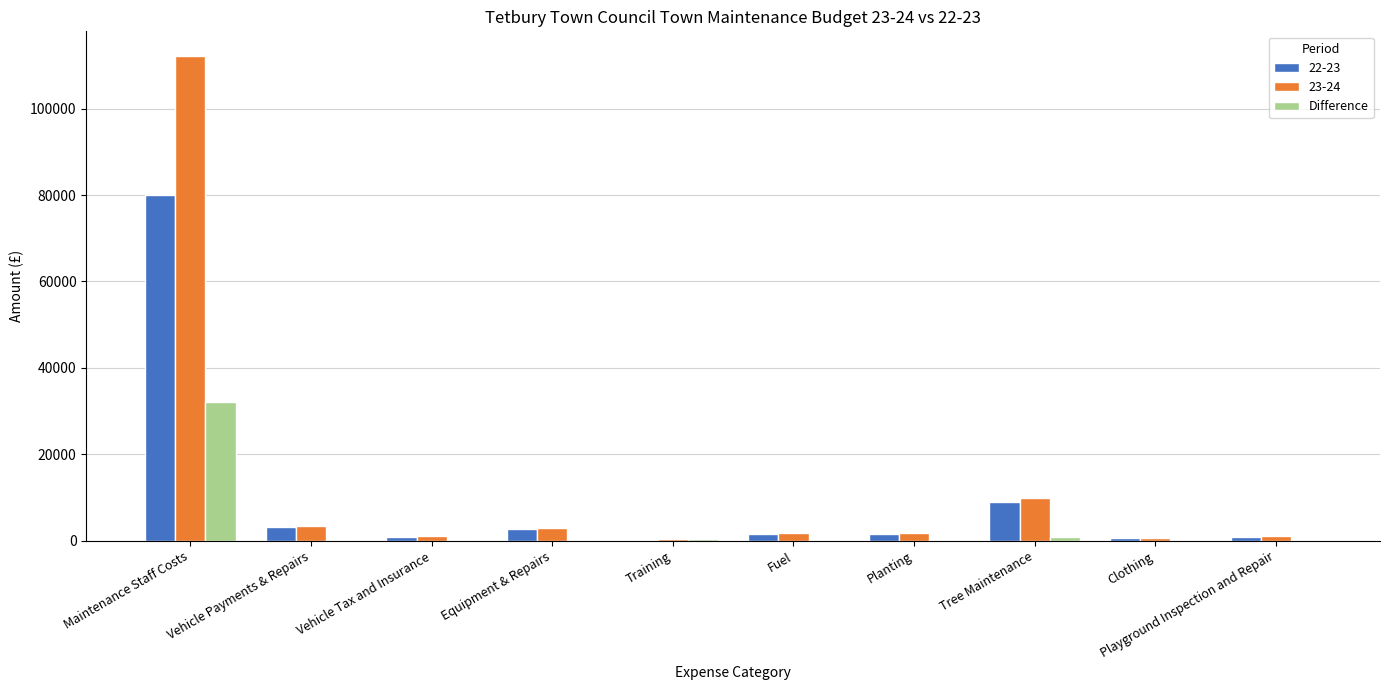

What is the greatest value displayed?

112251.0